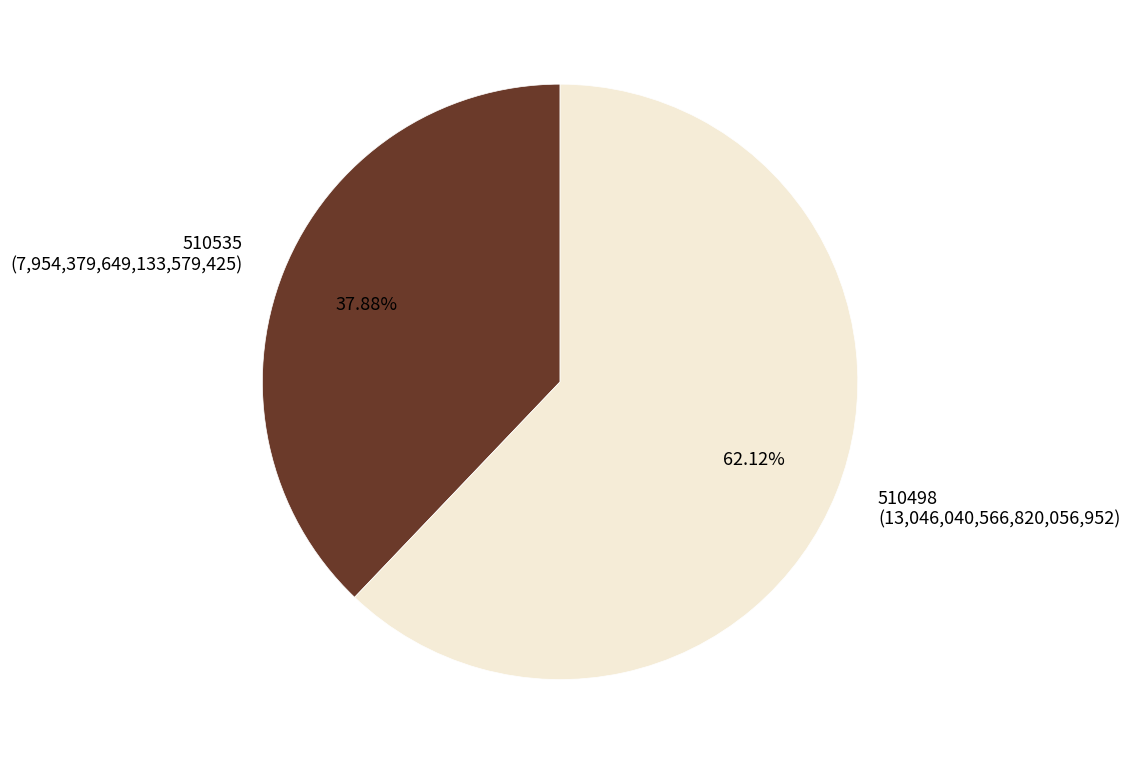

Do 510535 and 510498 together represent more than half of the pie?

Yes